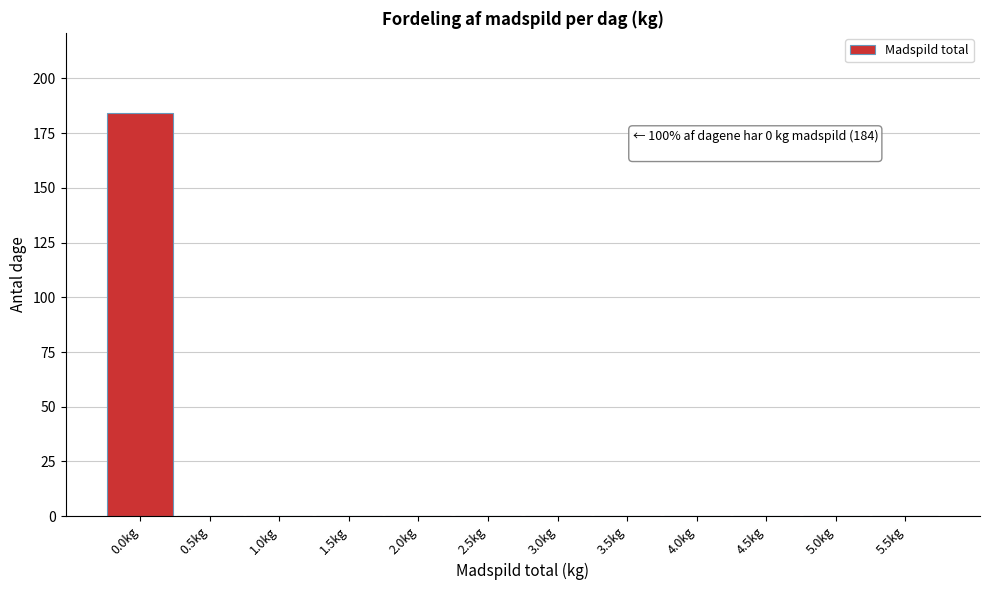

Which range on the x-axis has the tallest bar?

-0.25 to 0.25